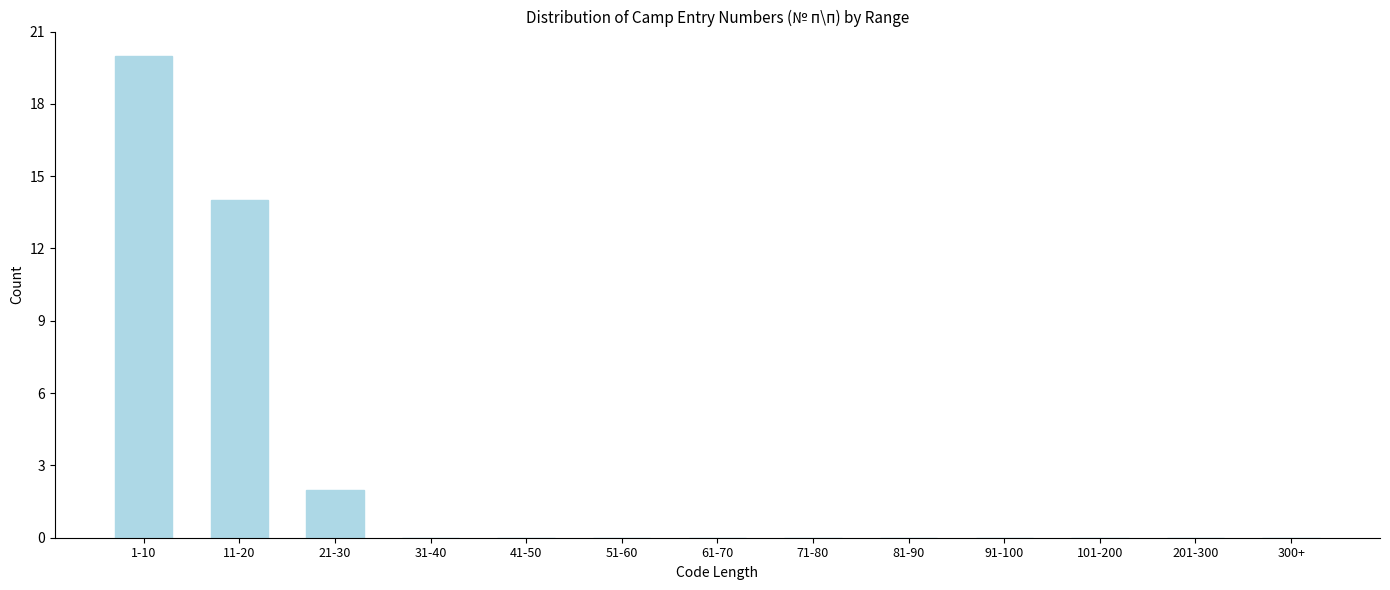

Reading left to right, extract all data points from this chart.

1-10=20	11-20=14	21-30=2	31-40=0	41-50=0	51-60=0	61-70=0	71-80=0	81-90=0	91-100=0	101-200=0	201-300=0	300+=0